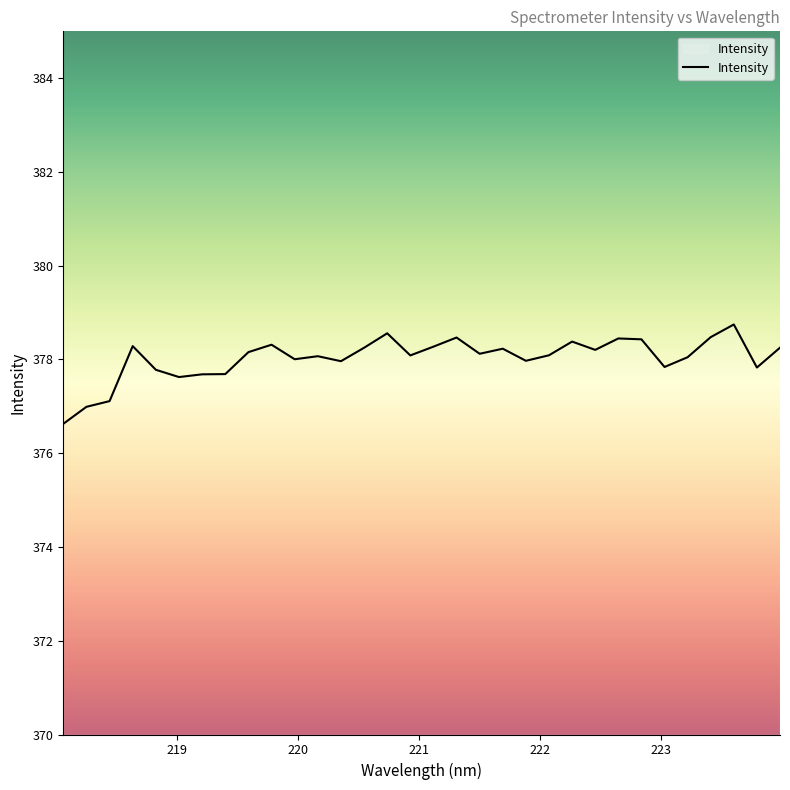

What is the greatest value displayed?

378.7